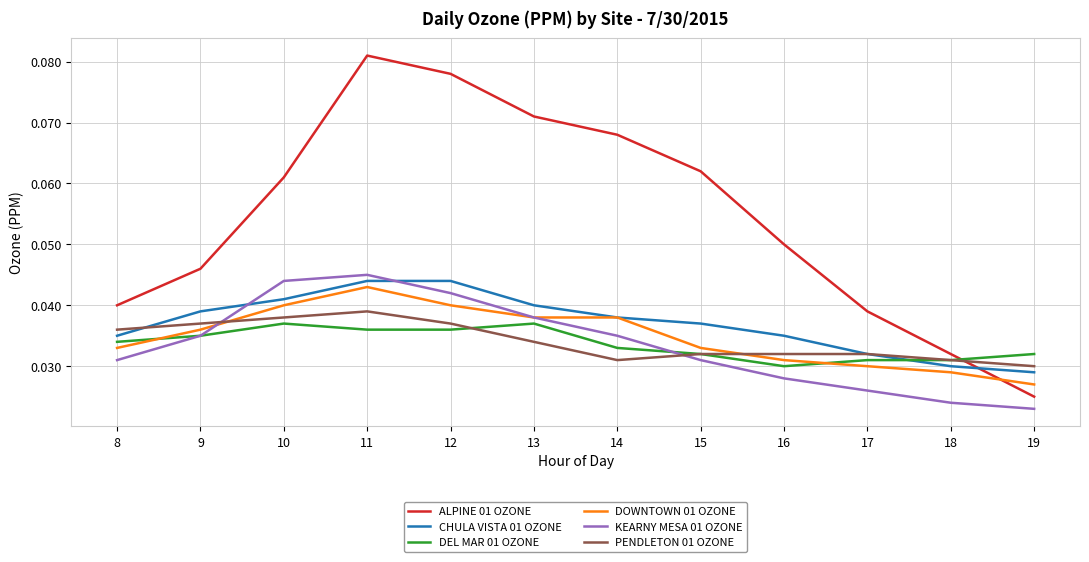

Rank the series by their maximum value, from highest to lowest.

ALPINE 01 OZONE, KEARNY MESA 01 OZONE, CHULA VISTA 01 OZONE, DOWNTOWN 01 OZONE, PENDLETON 01 OZONE, DEL MAR 01 OZONE